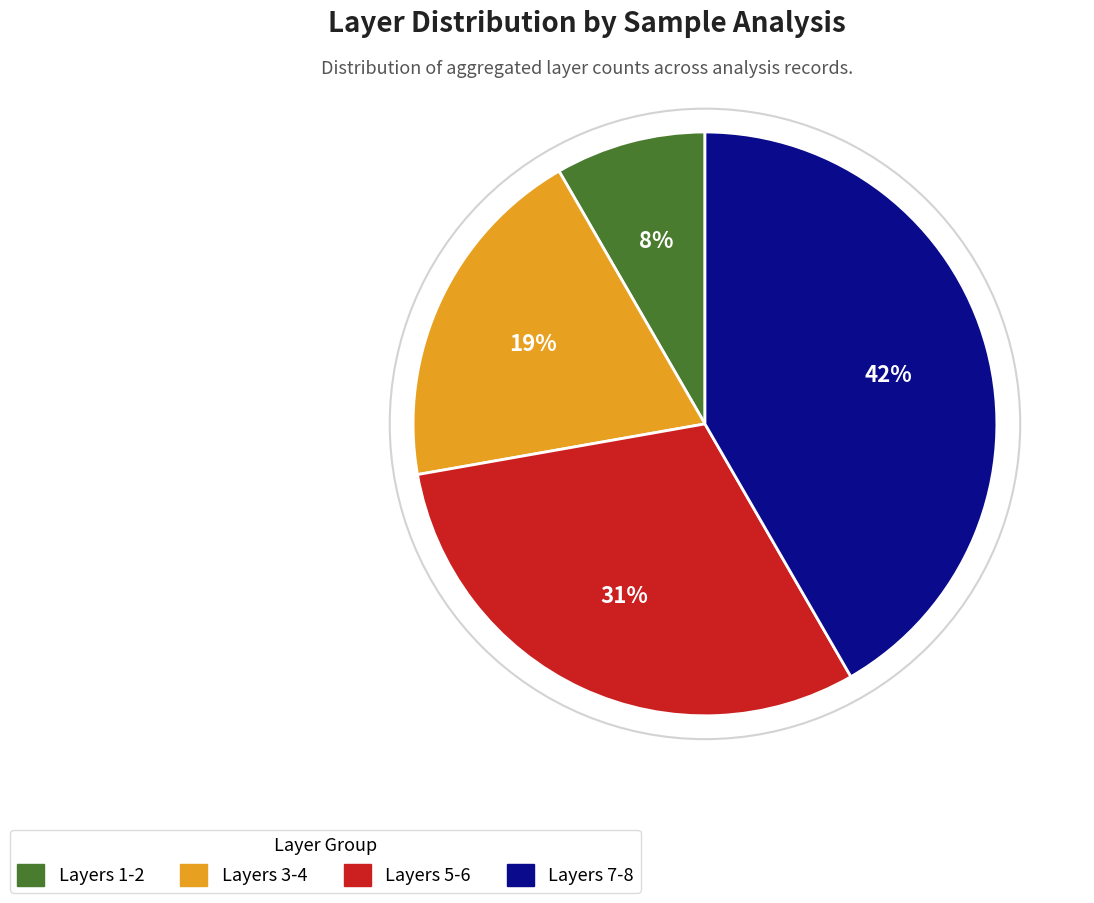

Is there any slice that represents more than half of the pie?

No